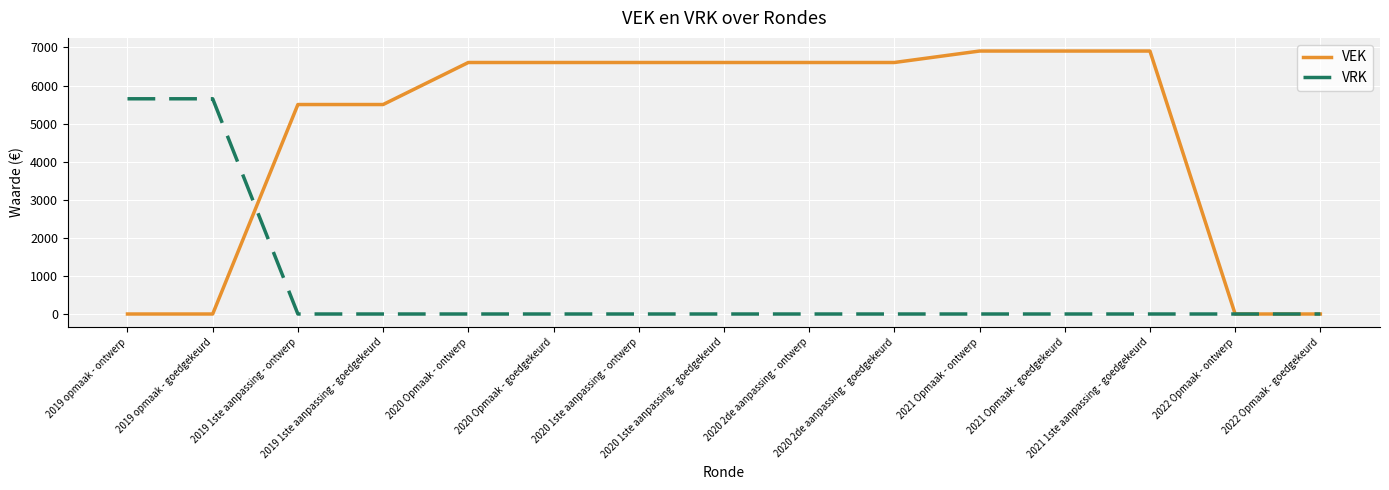

Which series has the largest total across all categories?

VEK